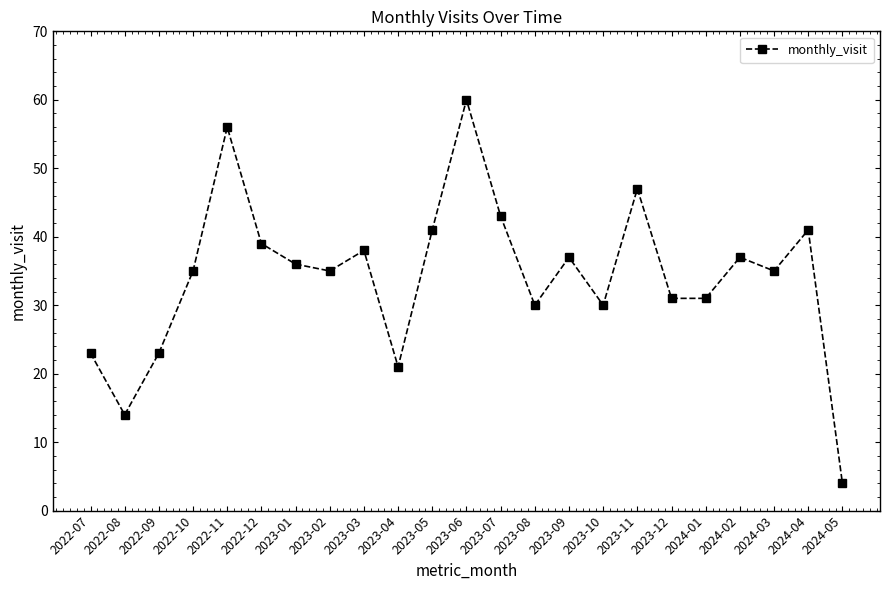

What is the average value?

34